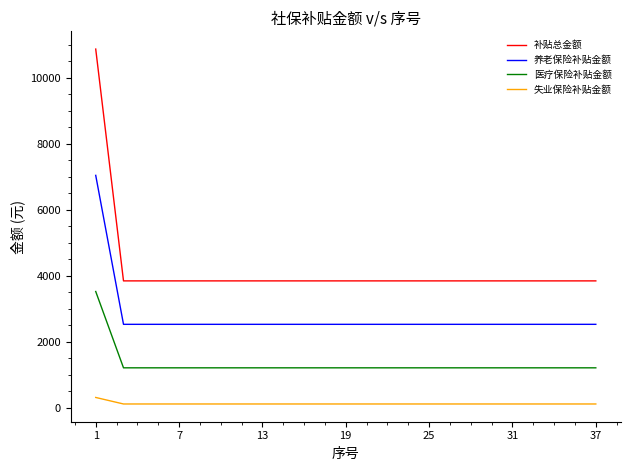

True or false: 失业保险补贴金额 and 医疗保险补贴金额 intersect in this chart.

False